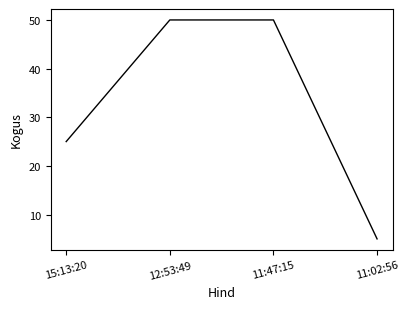

How many distinct data groups are displayed?

1